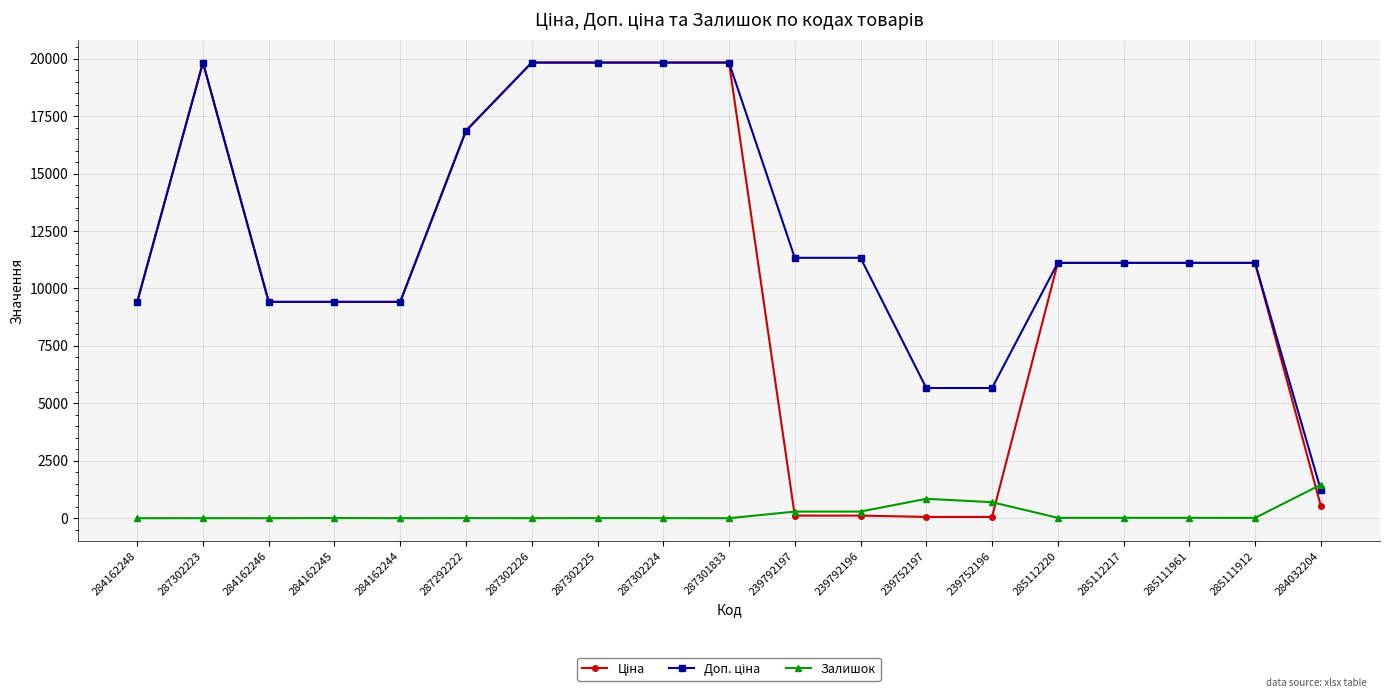

What is the label of the 1st point from the left?

284162248